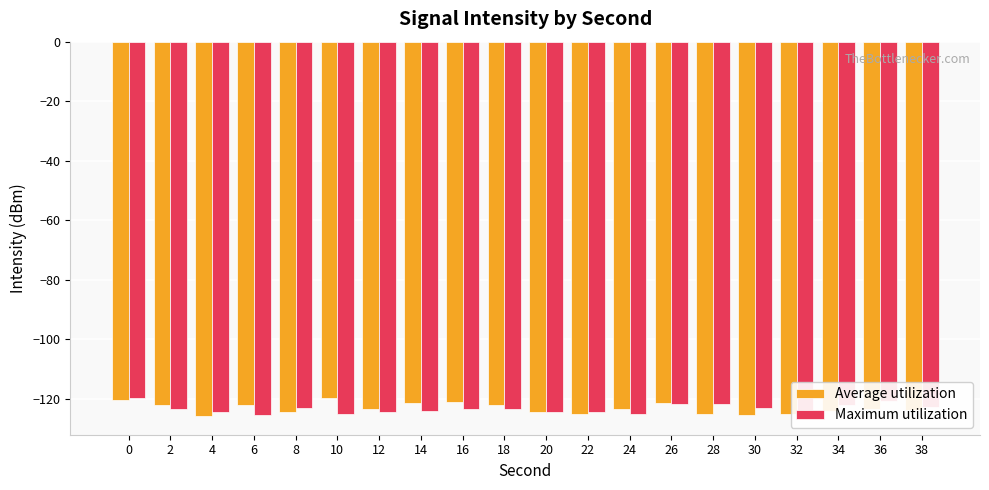

At 24, list the series in order from largest to smallest.

Average utilization, Maximum utilization